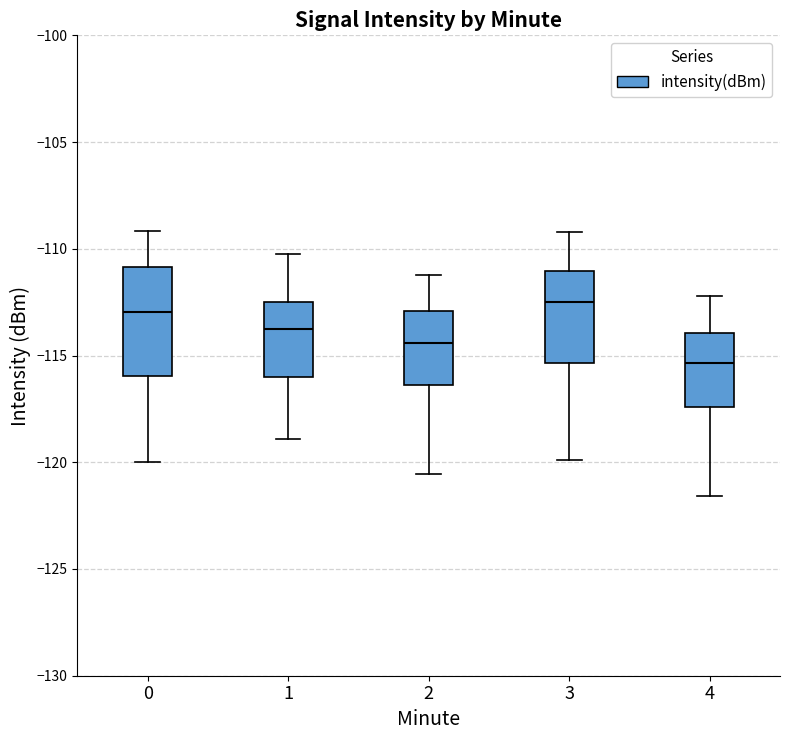

Comparing the boxes themselves (not the whiskers), which one is the tallest?

0